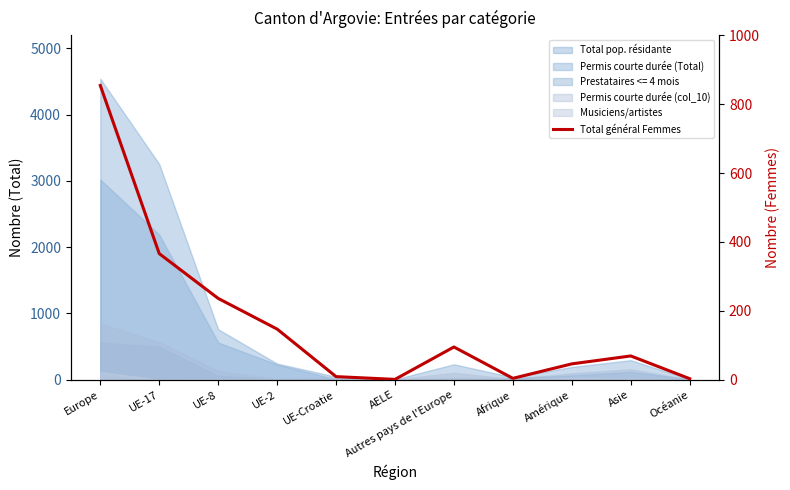

Which has a higher value, Asie or UE-8?

UE-8